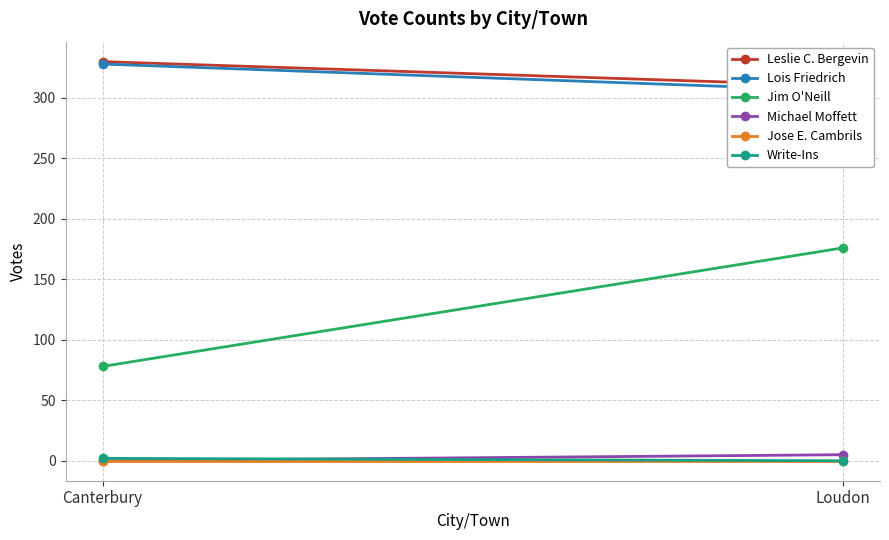

At which label is Jose E. Cambrils closest to 0?

Canterbury